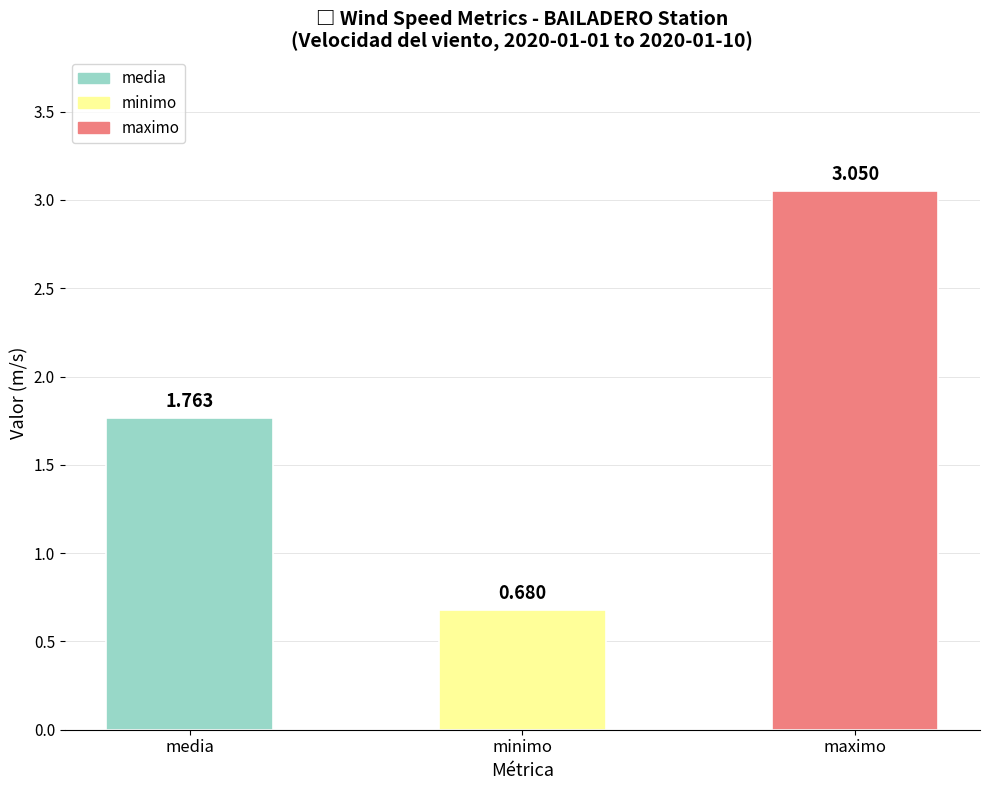

Where is the data nearest to the value 1?

minimo